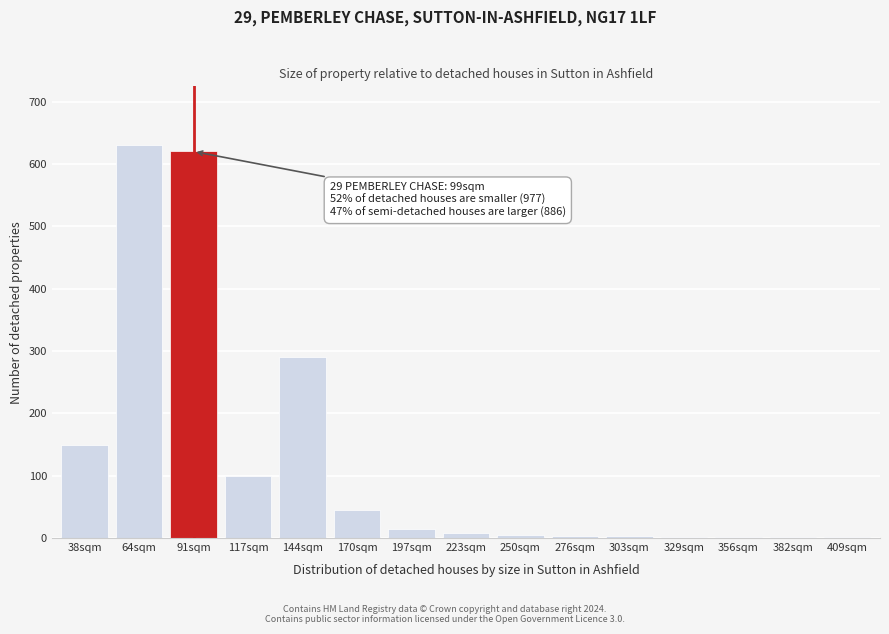

Which has a higher value, 64sqm or 144sqm?

64sqm